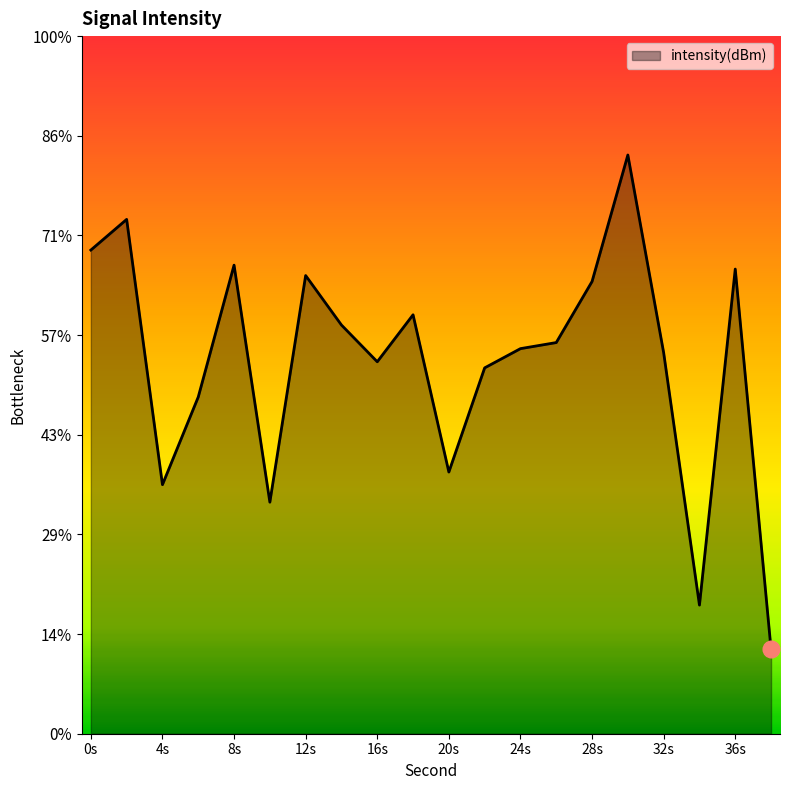

Read the value at 16s.

-126.3